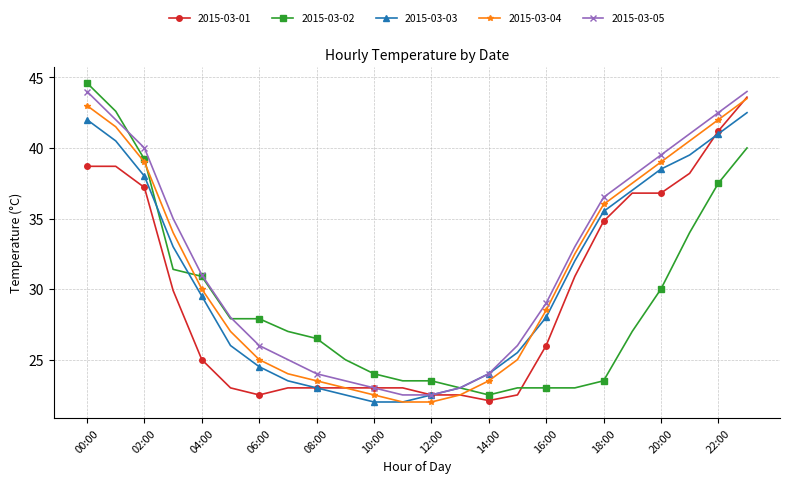

What is the greatest value displayed?

44.6